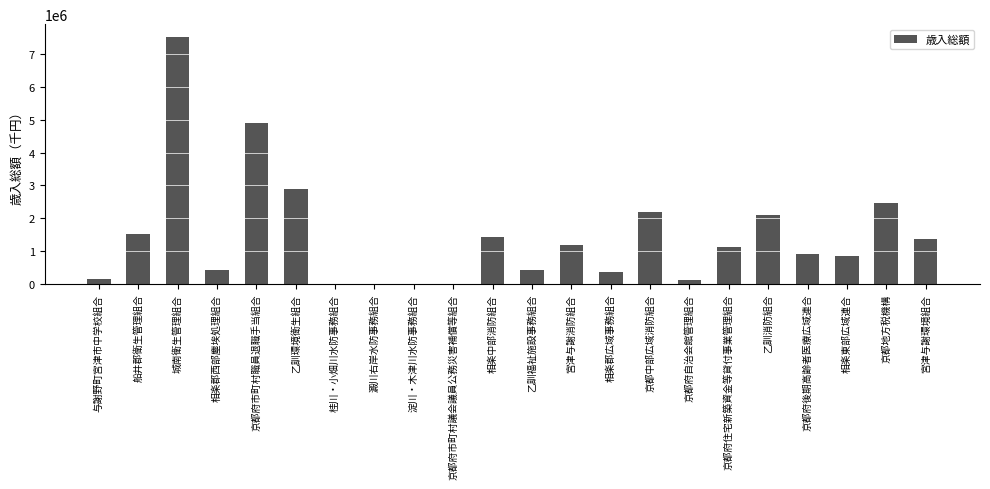

What is the ratio of the value at 相楽中部消防組合 to the value at 京都府市町村職員退職手当組合?

0.3